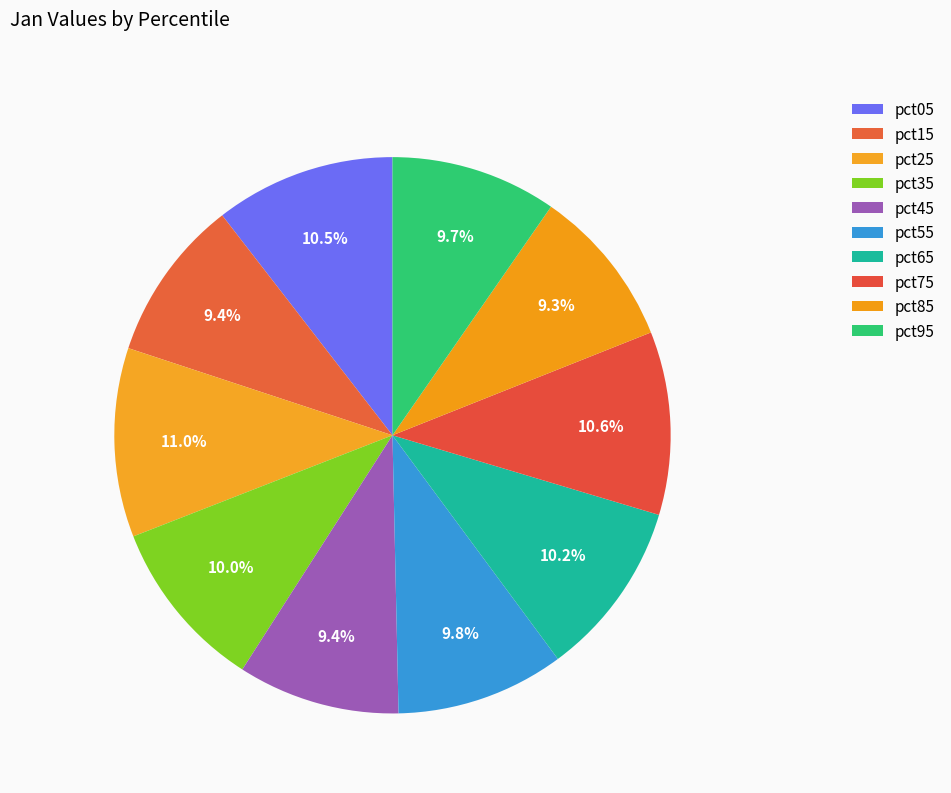

What portion of the pie excludes pct35?

90.0%